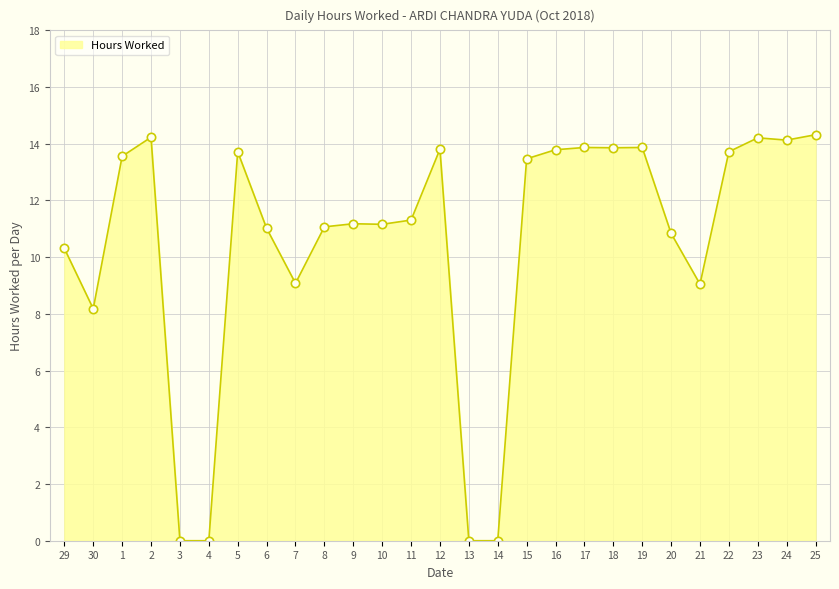

What position from the left is 19?

21